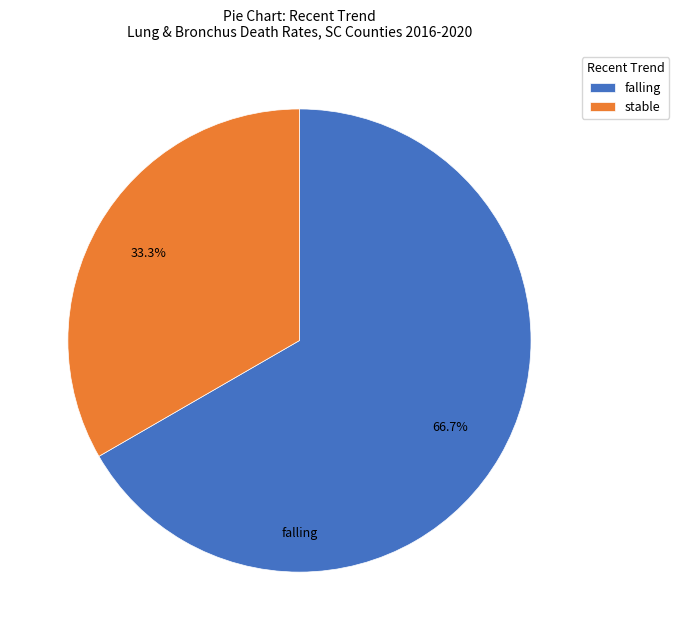

To the nearest percent, what percentage of the pie is falling?

67%